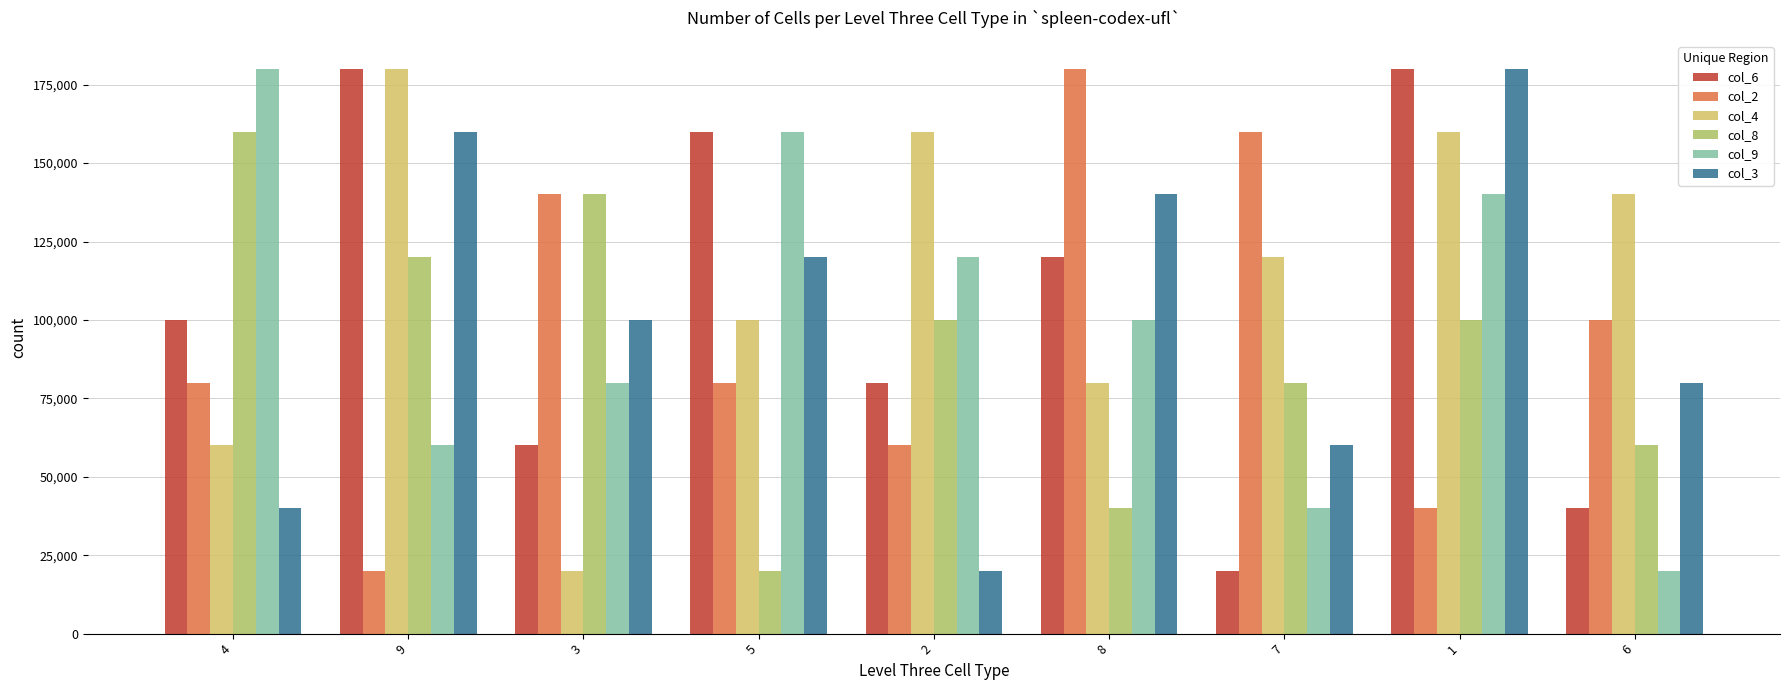

The value of col_4 at 1 is 211938. True or false?

False